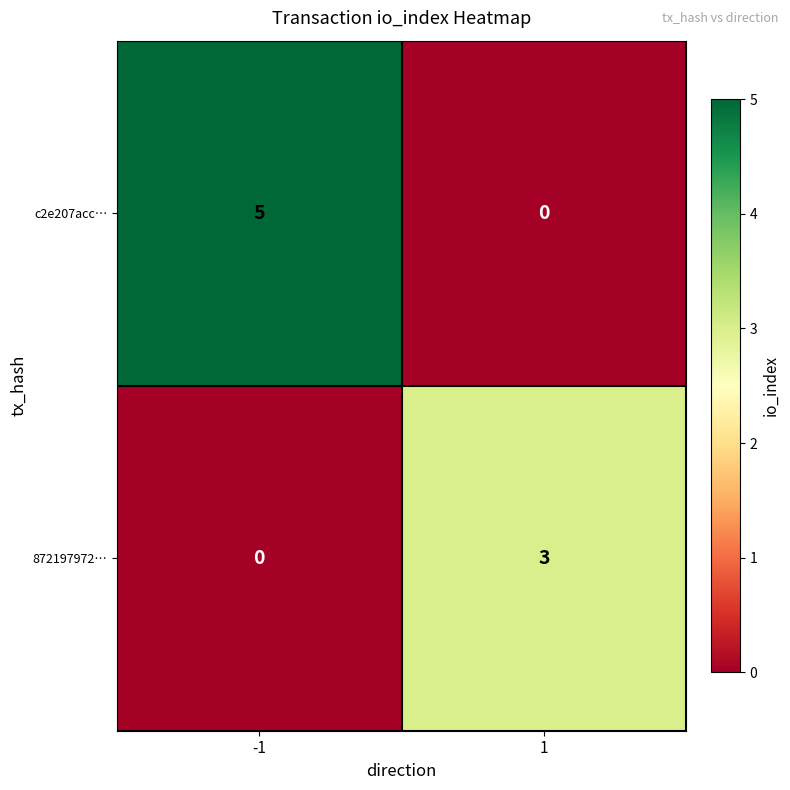

Which series has the largest total across all categories?

c2e207acc…